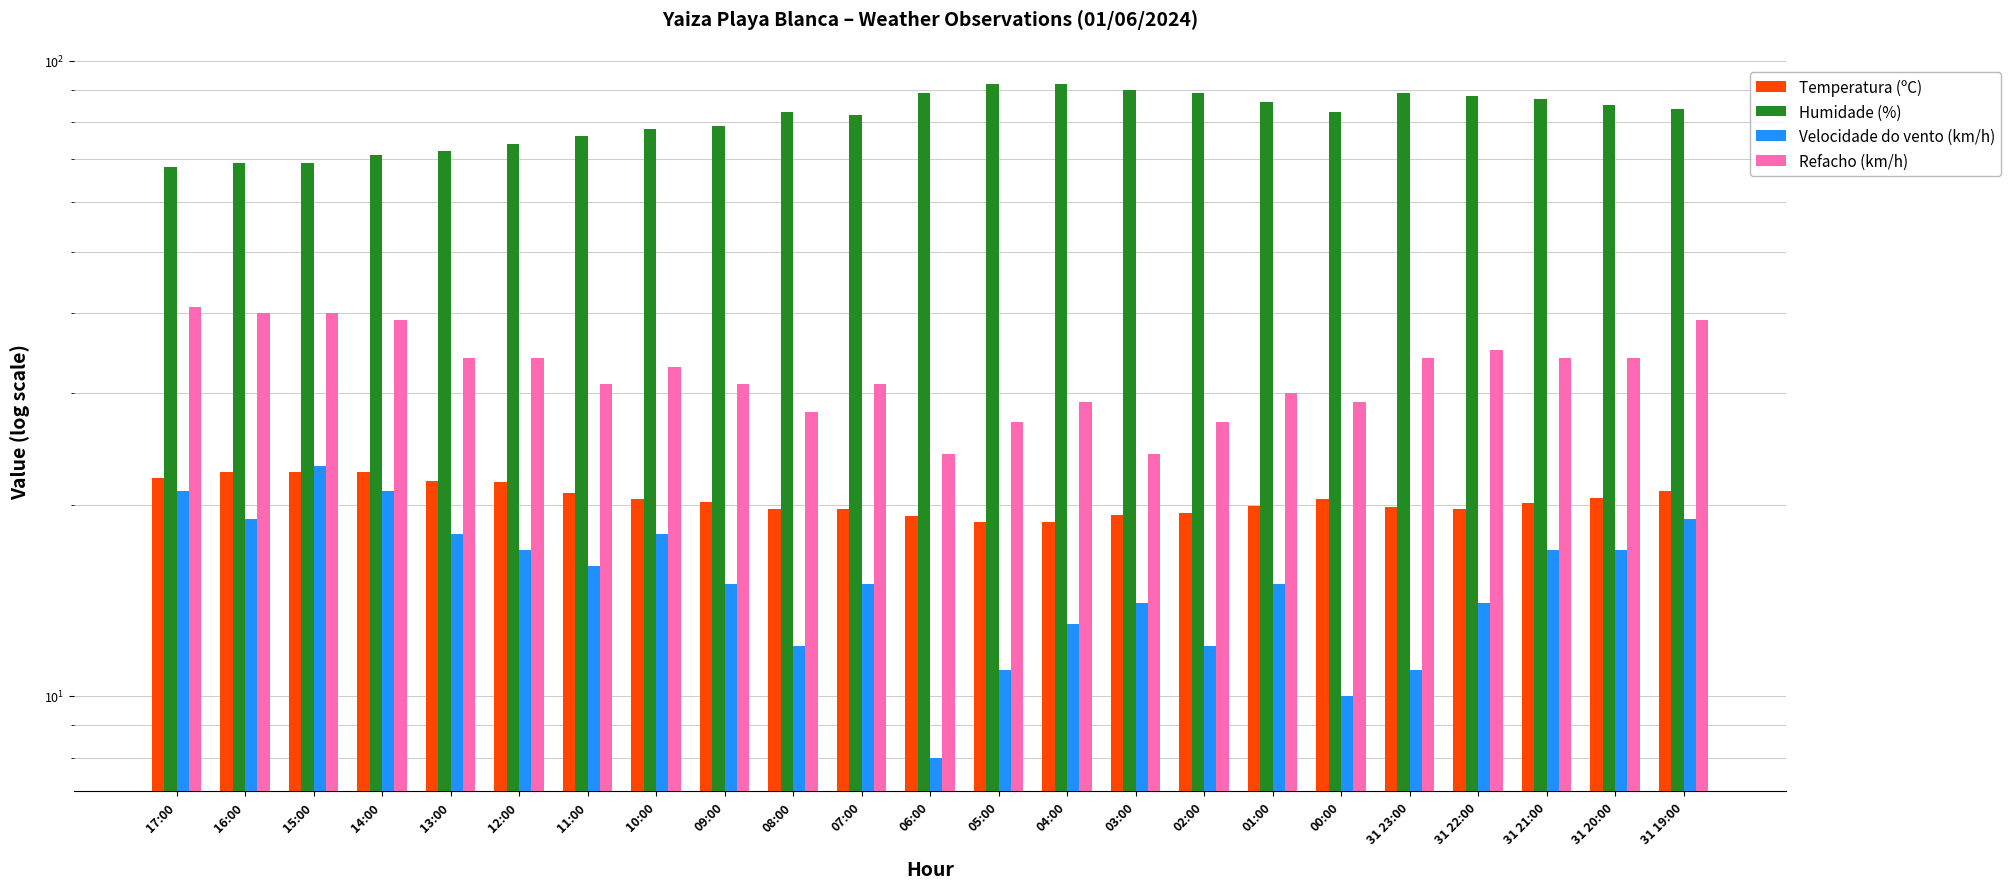

Is it true that Humidade (%) equals 83.0 at 00:00?

True